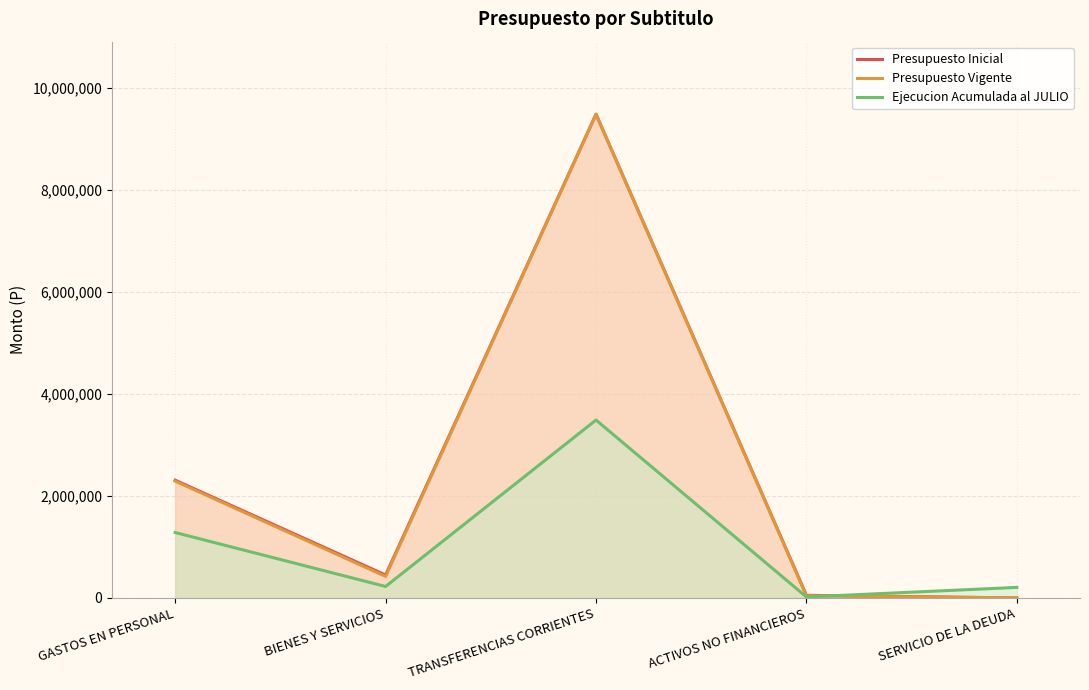

Which series has the widest spread of values?

Presupuesto Inicial